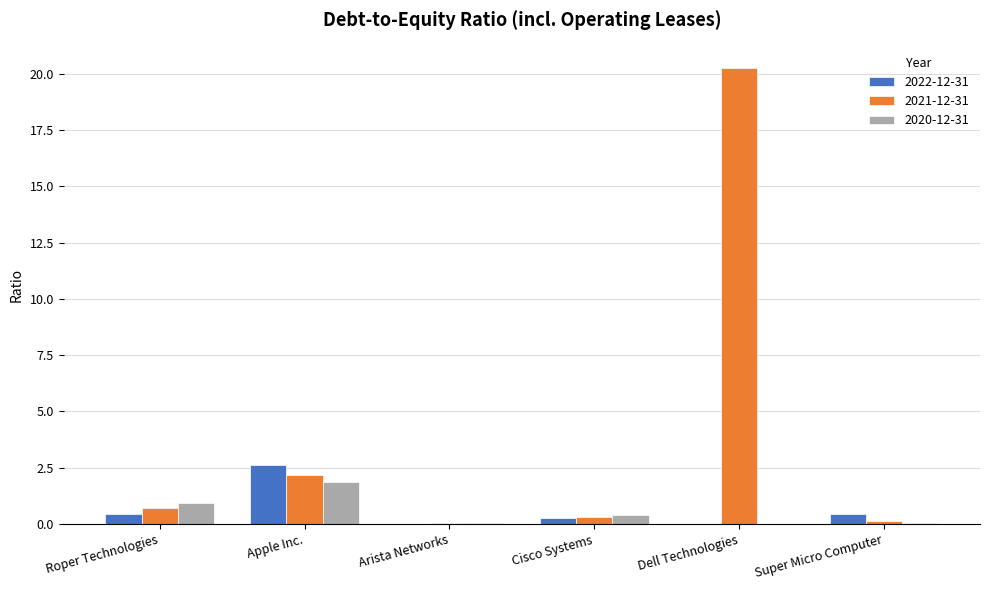

Which series has the largest total across all categories?

2021-12-31